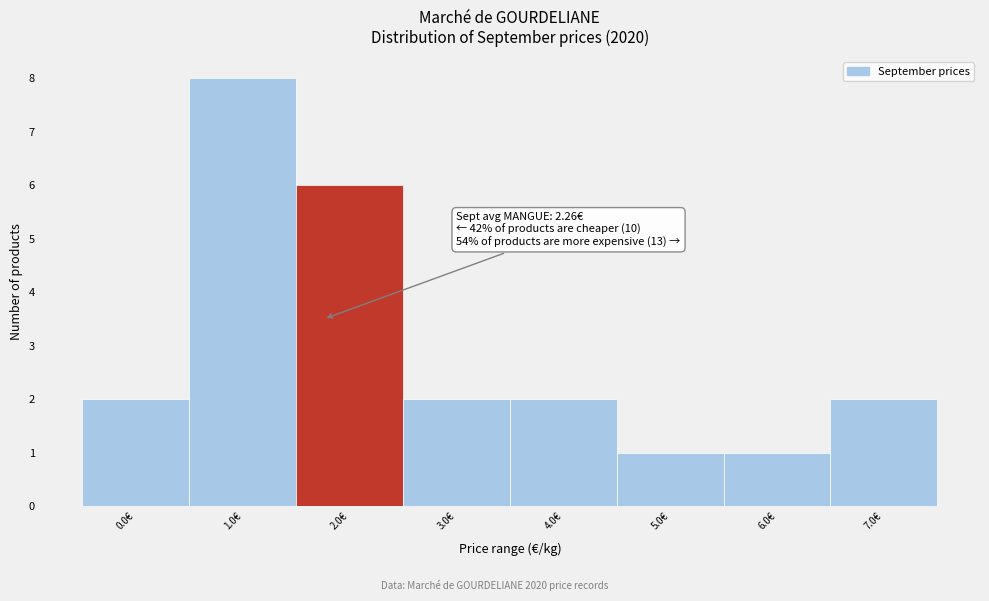

Reading left to right, what are all the values shown in this chart?

2	8	6	2	2	1	1	2